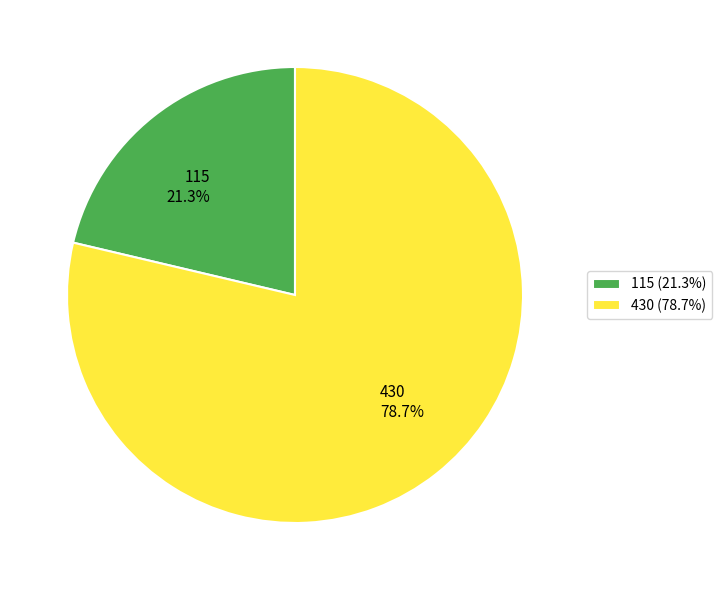

What is the ratio of the value at 430 (78.7%) to the value at 115 (21.3%)?

3.7